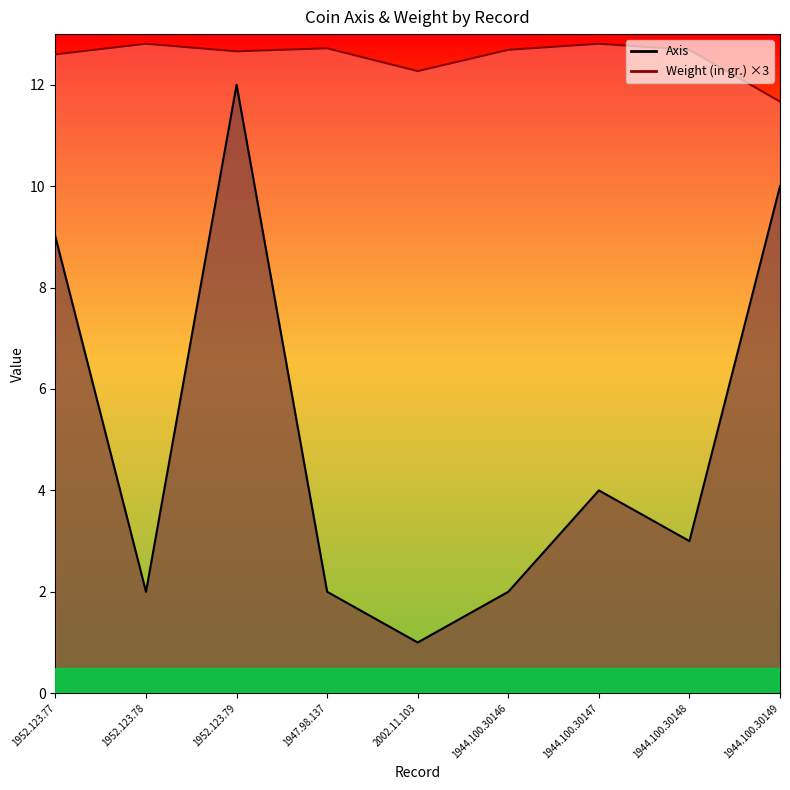

The value of Axis at 2002.11.103 is 1.6. True or false?

False